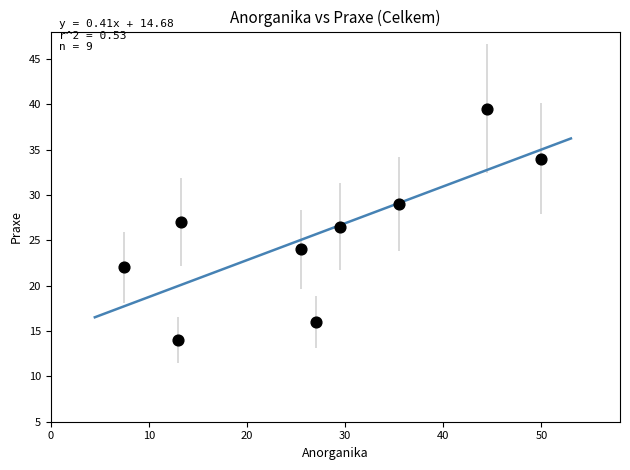

What Y value in the scatter plot is closest to 26?

26.5